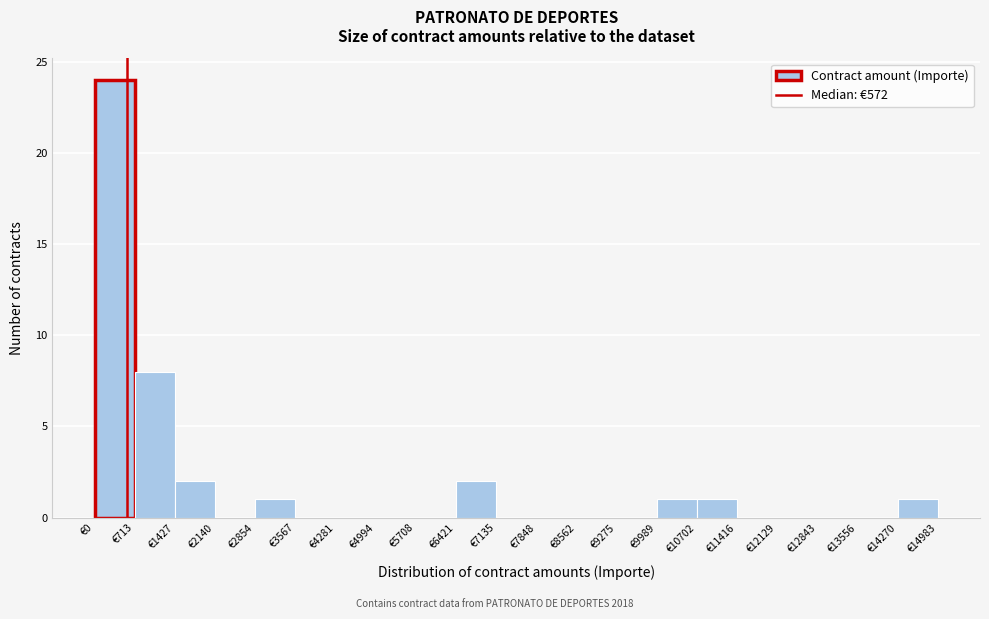

Reading left to right, transcribe this chart: for each bar, give the range it covers on the x-axis and its height. Neither the bar edges nor the heights are printed on the chart, so give them approximately, as read against the axes.

0 to 700: 24
700 to 1400: 8
1400 to 2100: 2
2100 to 2900: 0
2900 to 3600: 1
3600 to 4300: 0
4300 to 5000: 0
5000 to 5700: 0
5700 to 6400: 0
6400 to 7100: 2
7100 to 7800: 0
7800 to 8600: 0
8600 to 9300: 0
9300 to 10000: 0
10000 to 10700: 1
10700 to 11400: 1
11400 to 12100: 0
12100 to 12800: 0
12800 to 13600: 0
13600 to 14300: 0
14300 to 15000: 1